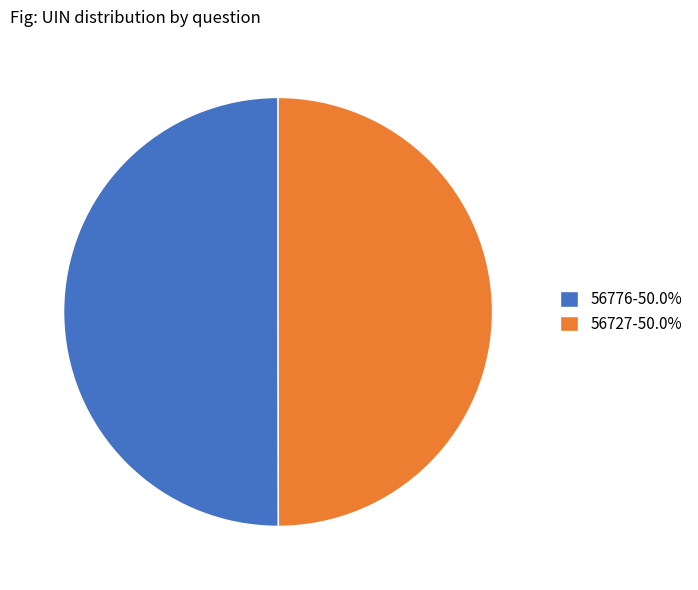

How many segments does this pie chart have?

2